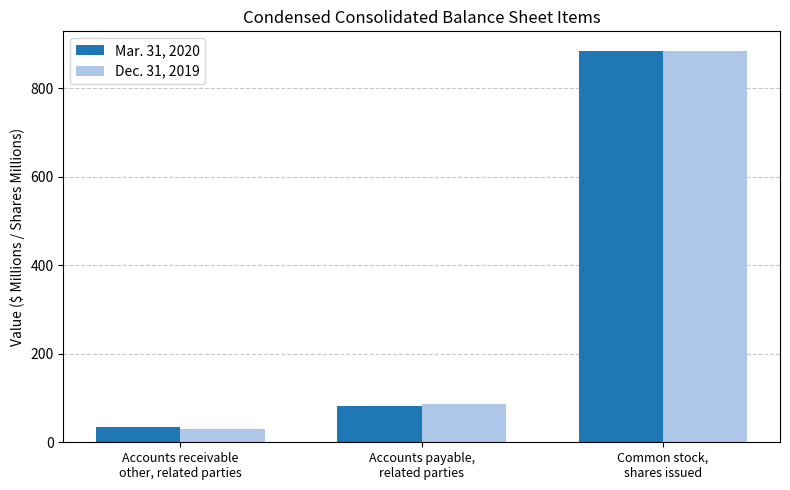

What is the spread (max minus min) of values at Accounts receivable
other, related parties?

5.3